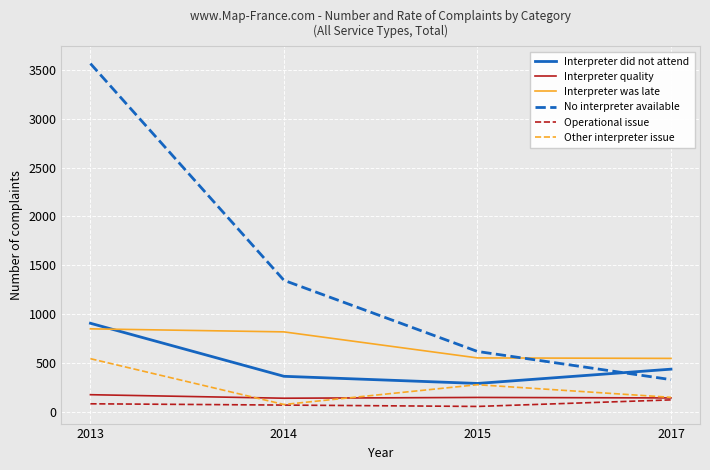

True or false: Interpreter was late and Other interpreter issue cross at least once.

False